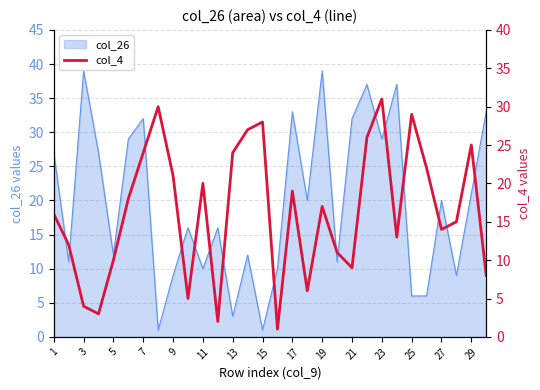

What is the smallest value displayed?

1